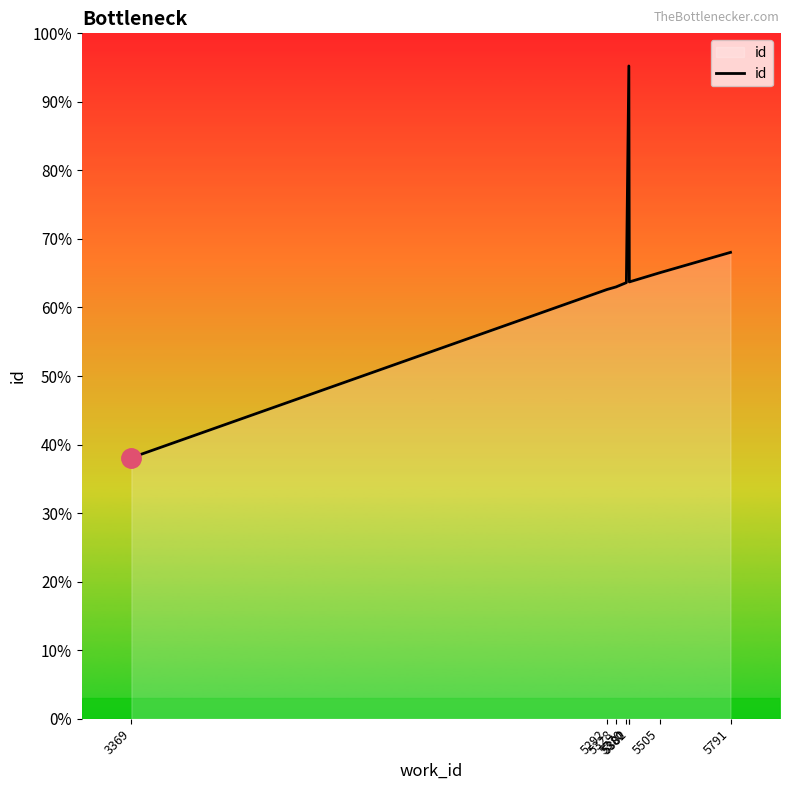

Does the chart display data point markers on the line(s)?

No